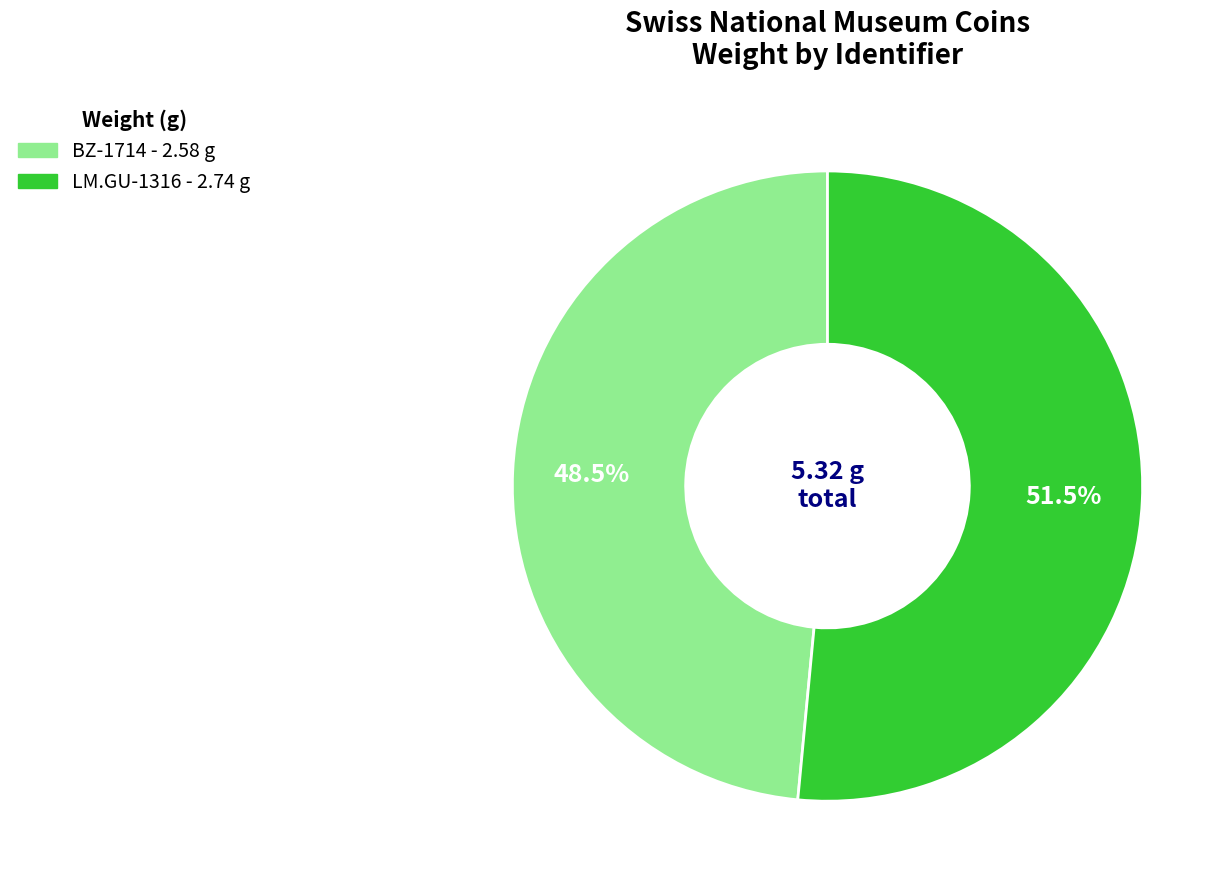

What portion of the pie excludes BZ-1714?

51.5%